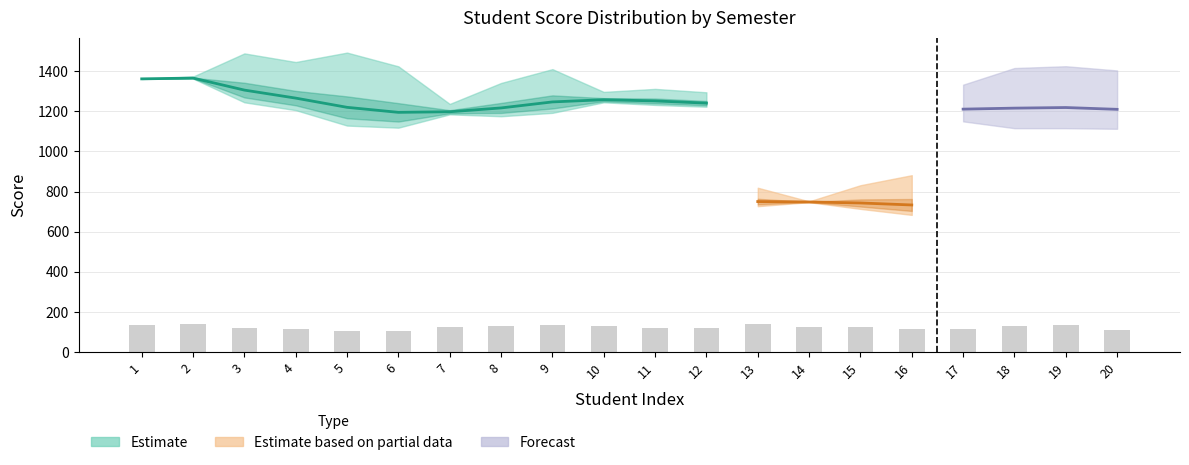

Between 13 and 18, which is larger?

13